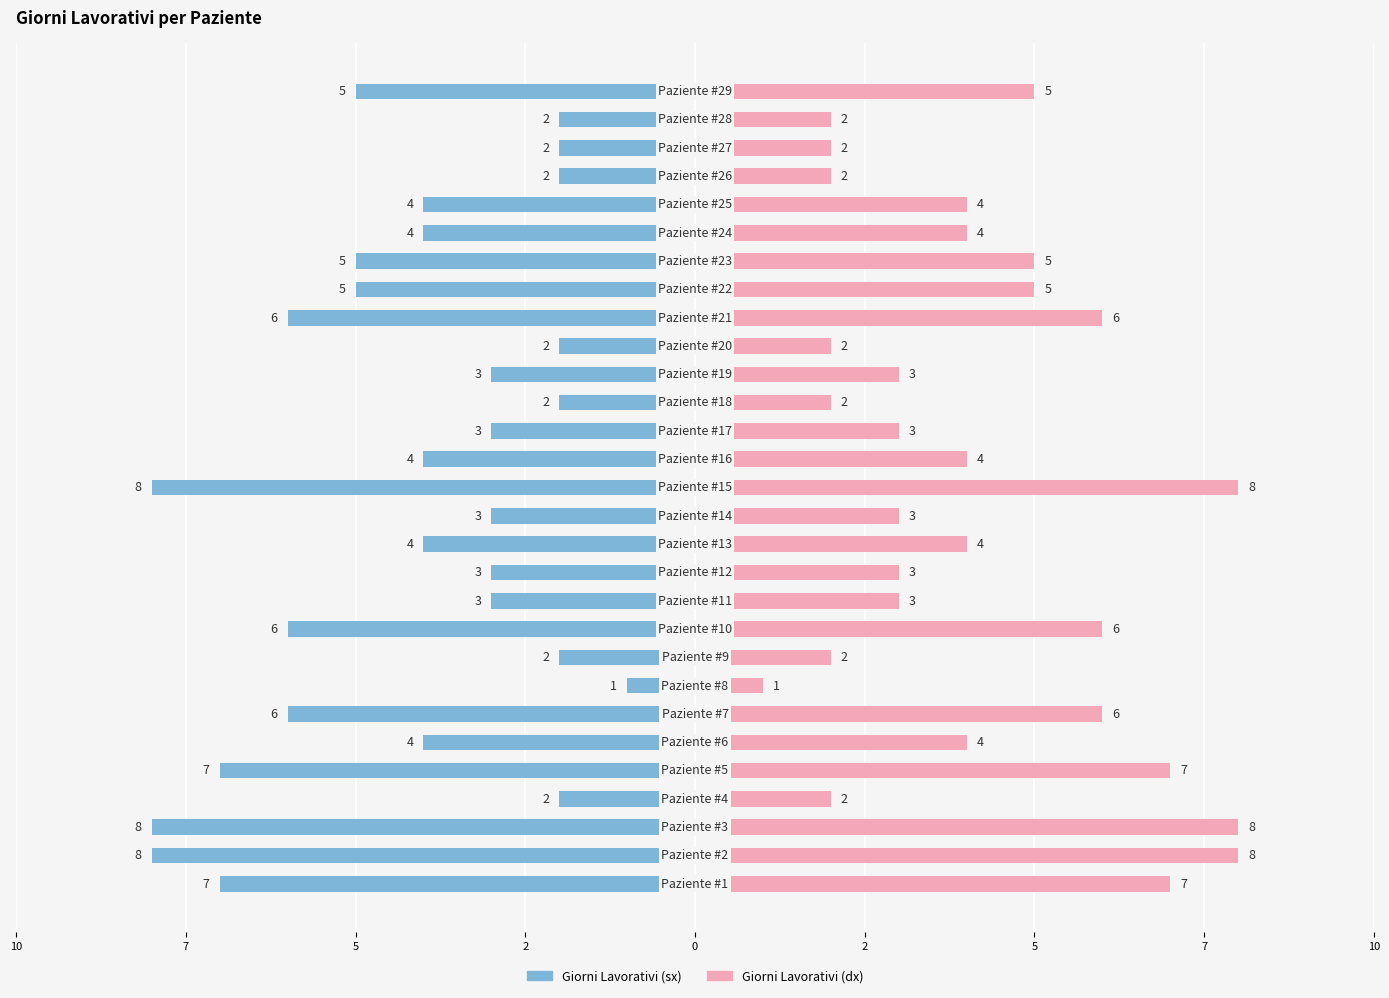

Count the Giorni Lavorativi (sx) values in the range -6 to -2.

23